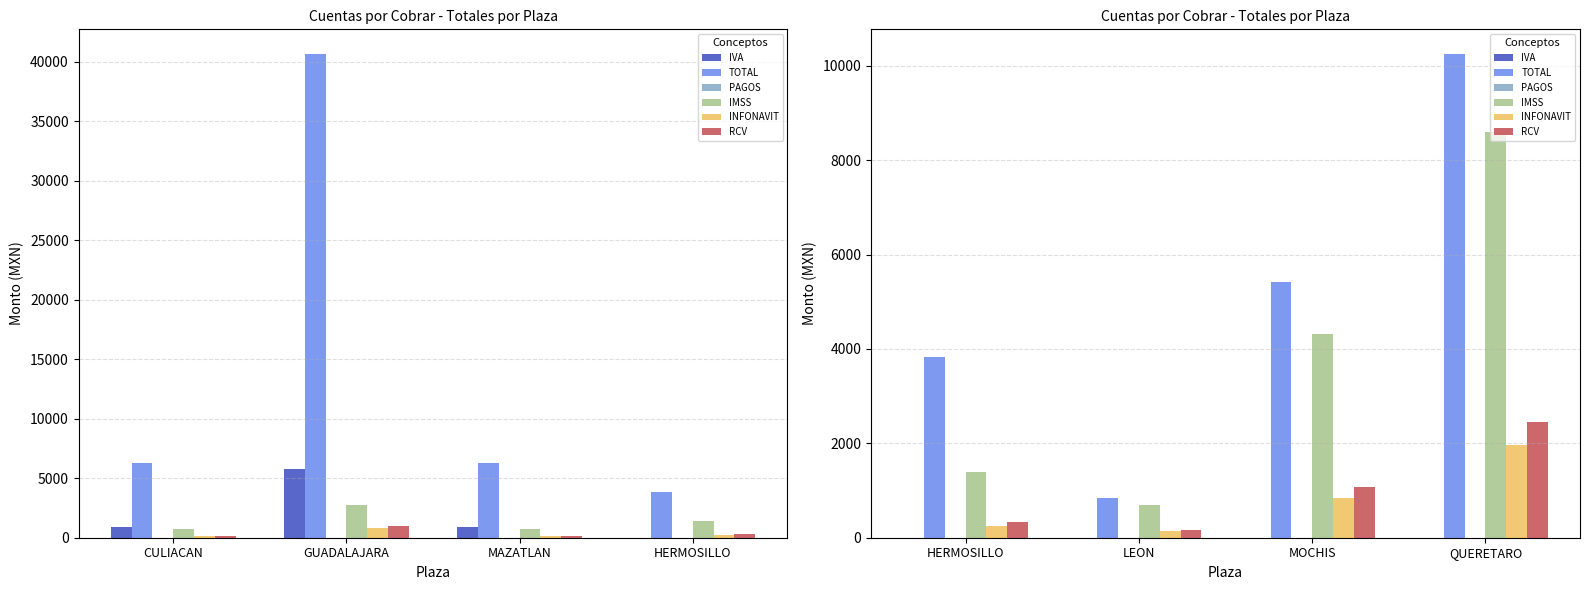

What position from the right is QUERETARO?

1